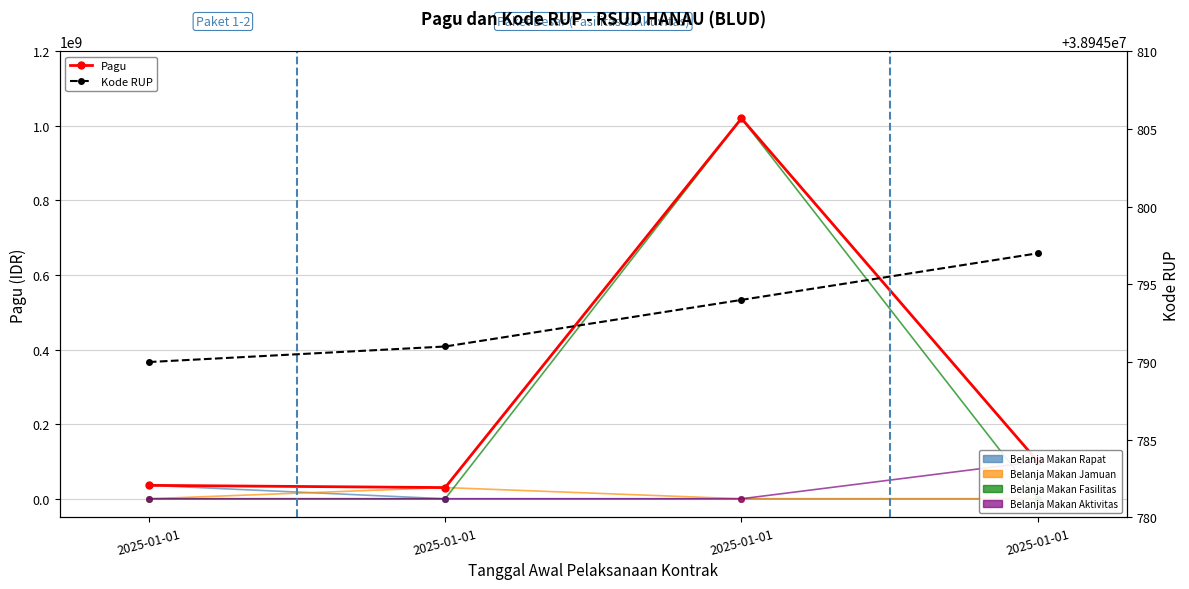

What is the approximate value of Kode RUP at 2025-01-01?

38945794